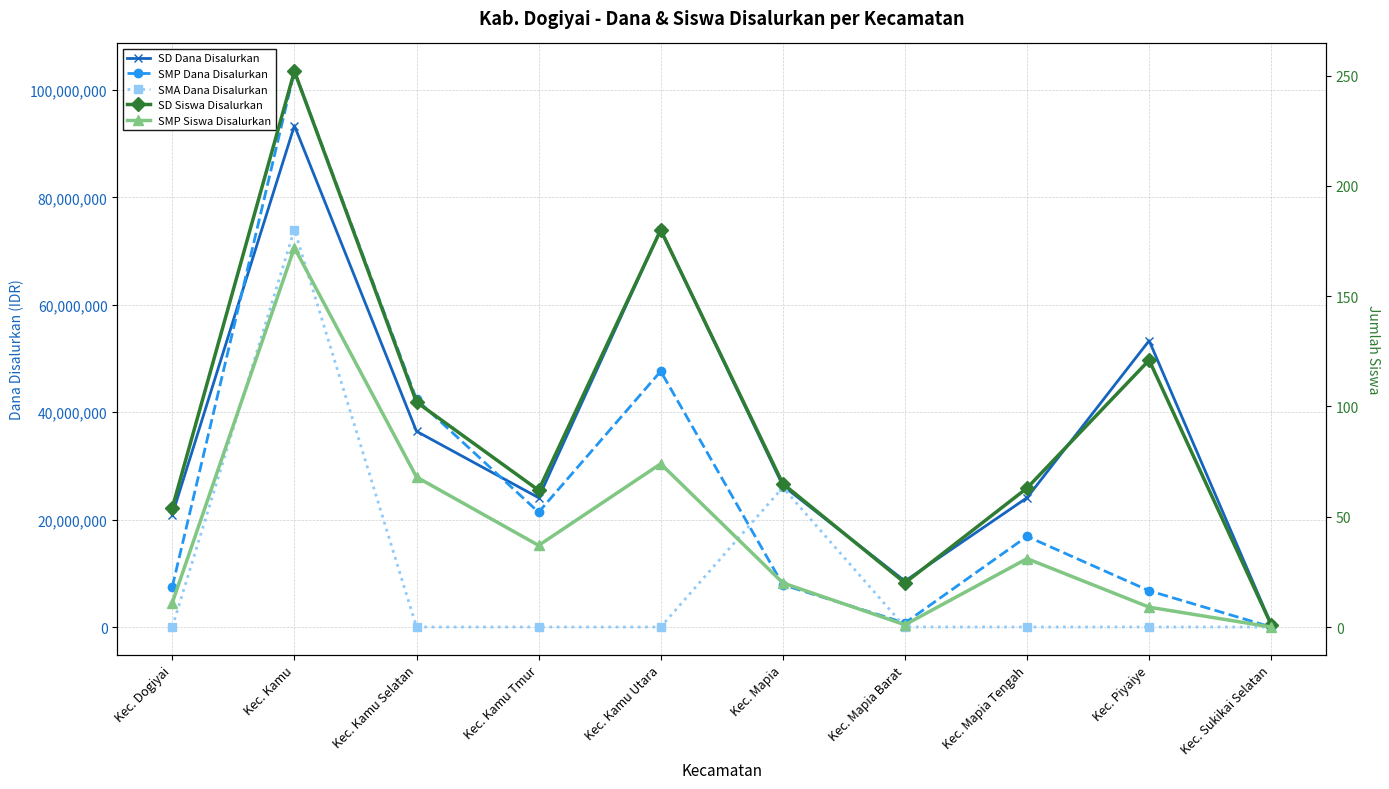

Where is SMP Dana Disalurkan nearest to the value 51750000?

Kec. Kamu Utara